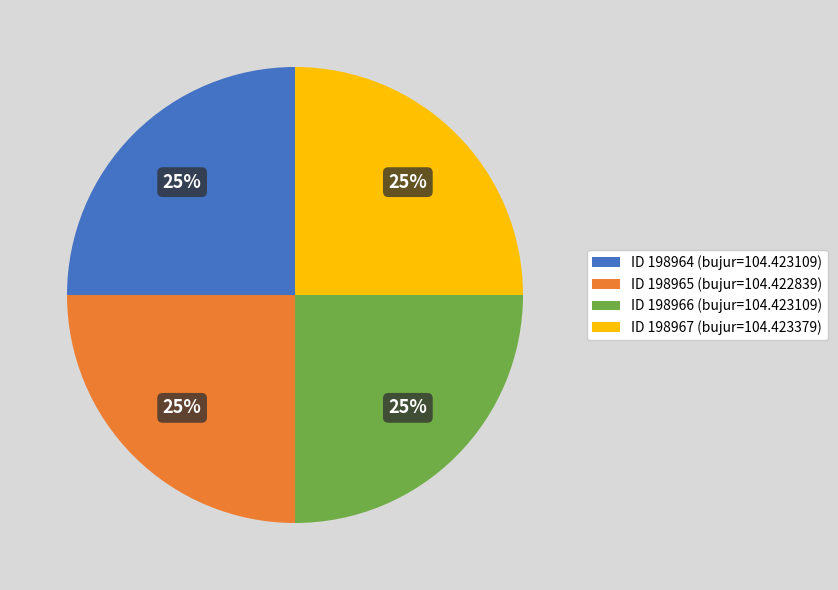

To the nearest percent, what is the combined percentage of ID 198964 (bujur=104.423109) and ID 198965 (bujur=104.422839)?

50%